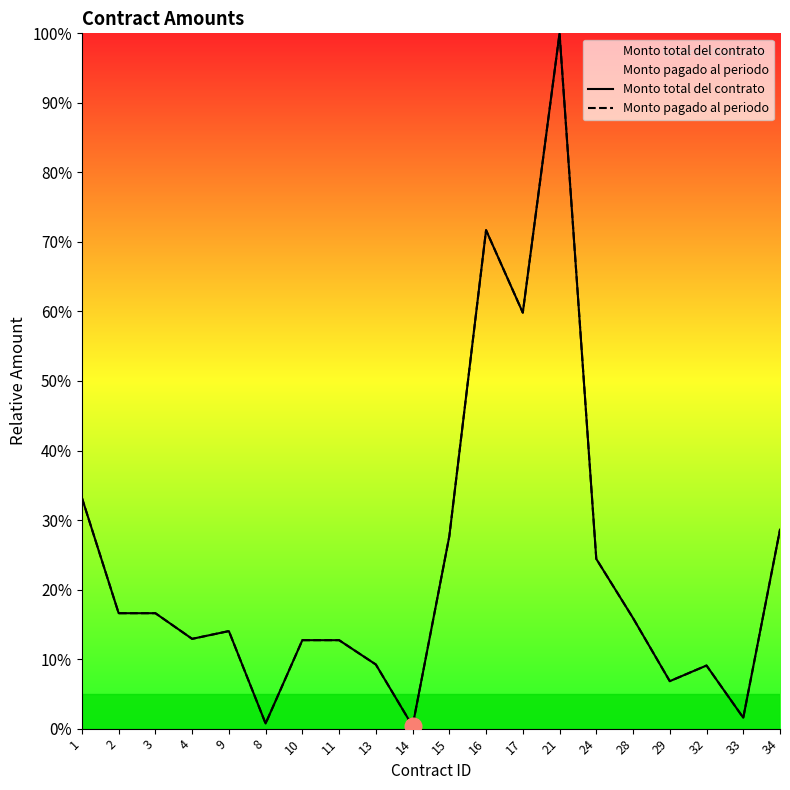

What is the label of the 3rd point from the right?

32